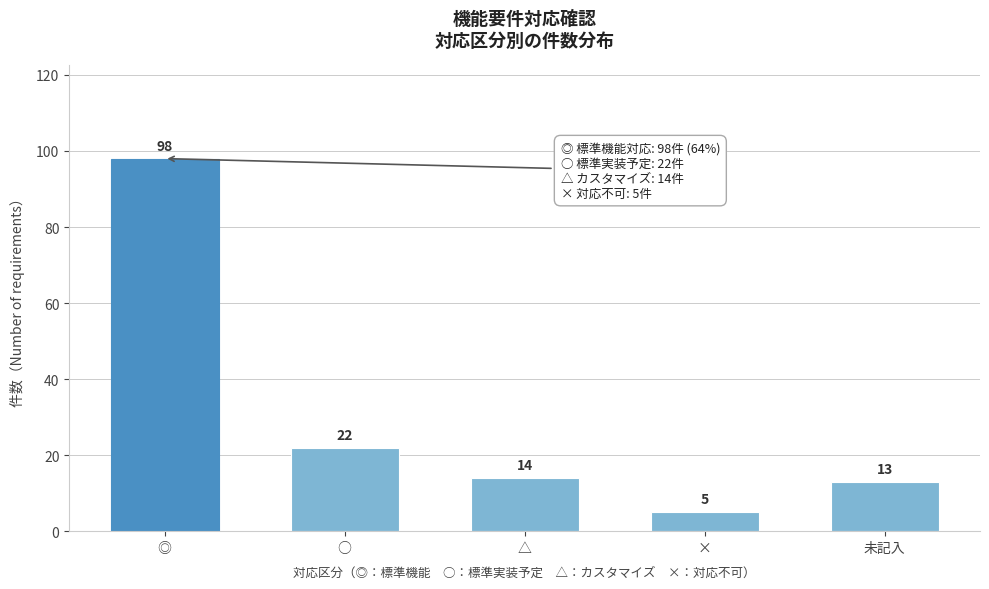

Reading right to left, transcribe all the data shown in this chart.

13	5	14	22	98